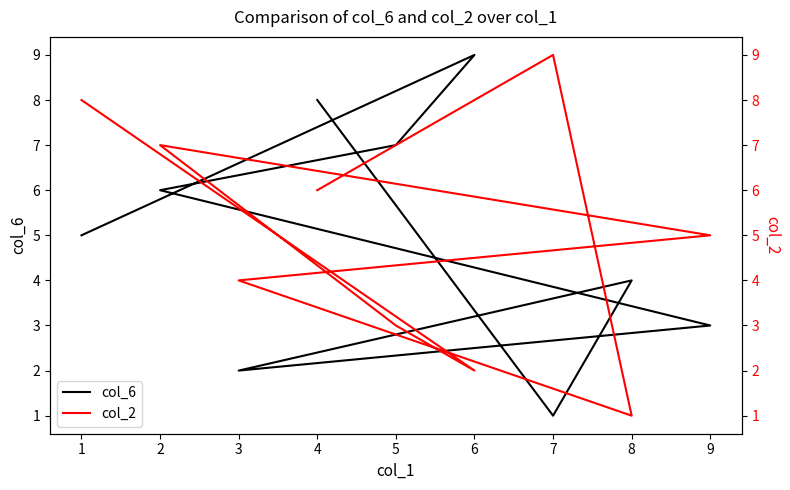

The value of col_6 at 5 is 7. True or false?

True